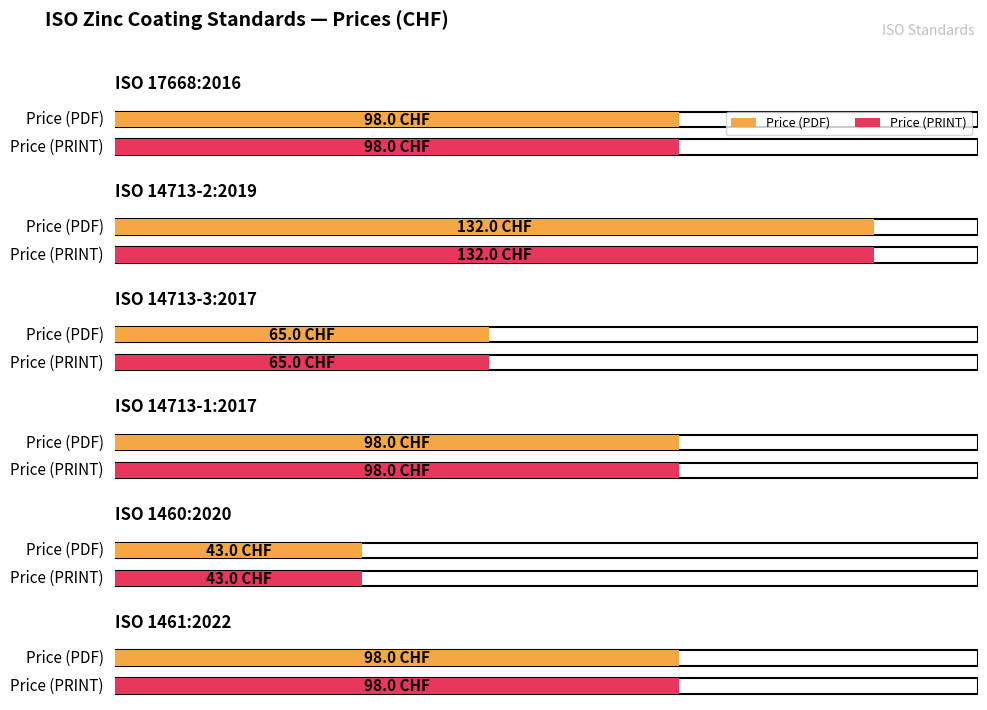

What is the minimum value for Price (PRINT)?

43